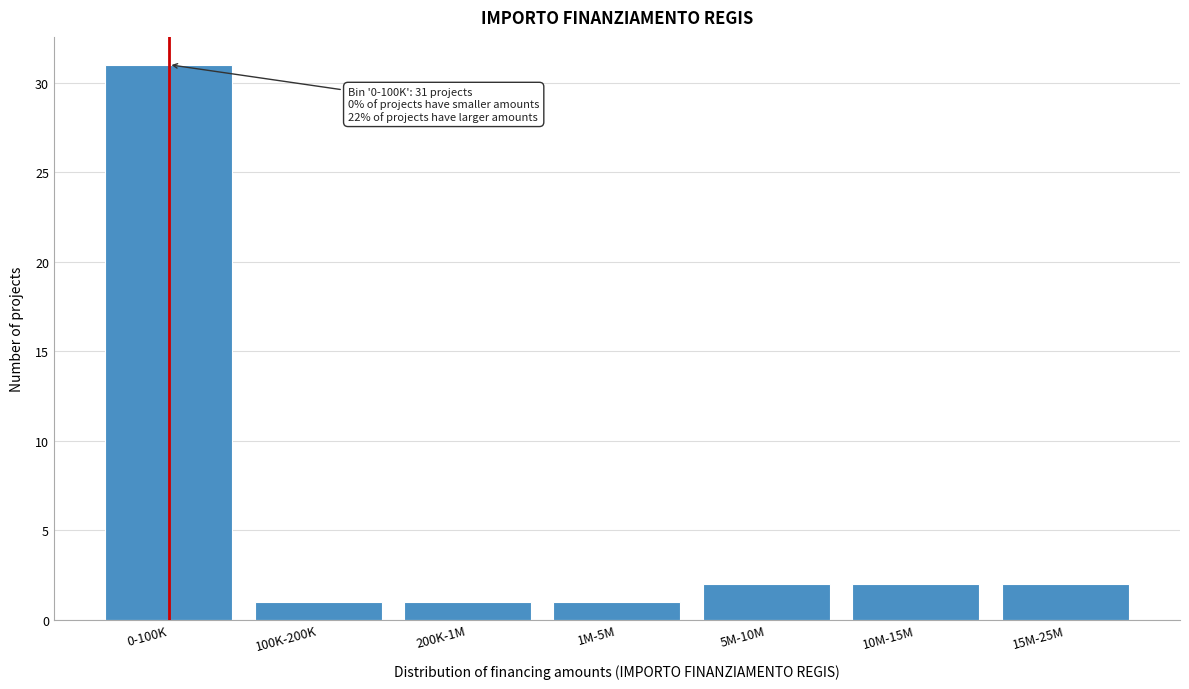

Reading right to left, extract all data points from this chart.

2	2	2	1	1	1	31